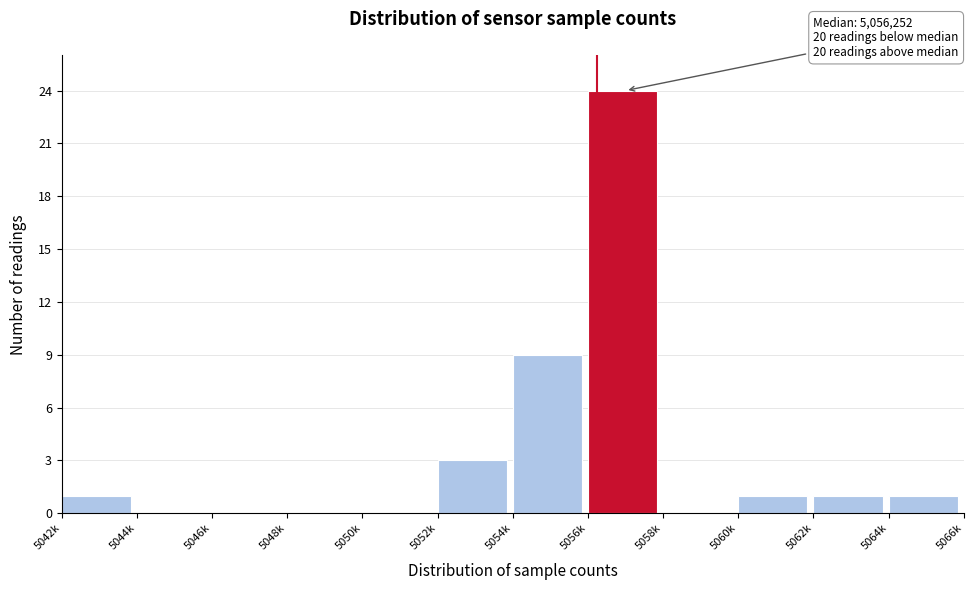

Reading left to right, extract all data points from this chart.

5042k=1	5044k=0	5046k=0	5048k=0	5050k=0	5052k=3	5054k=9	5056k=24	5058k=0	5060k=1	5062k=1	5064k=1